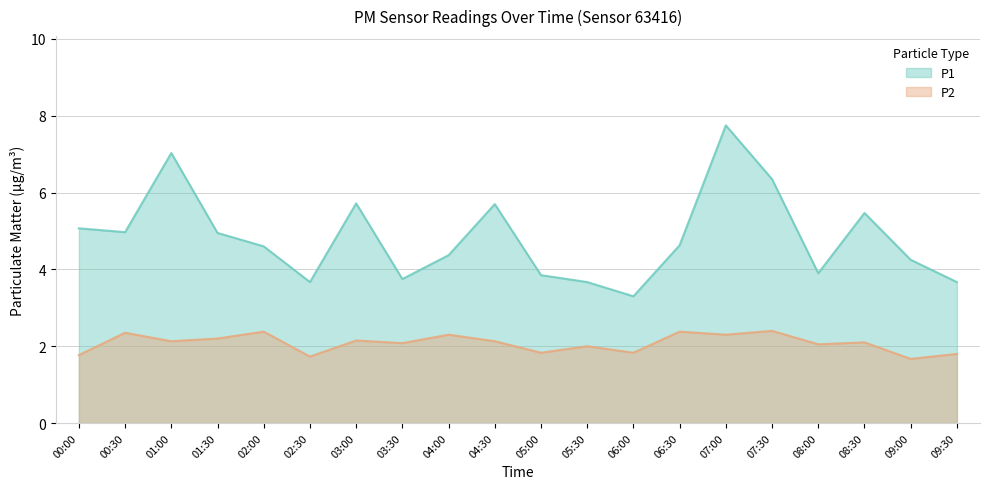

At which label is P1 closest to 5?

00:30